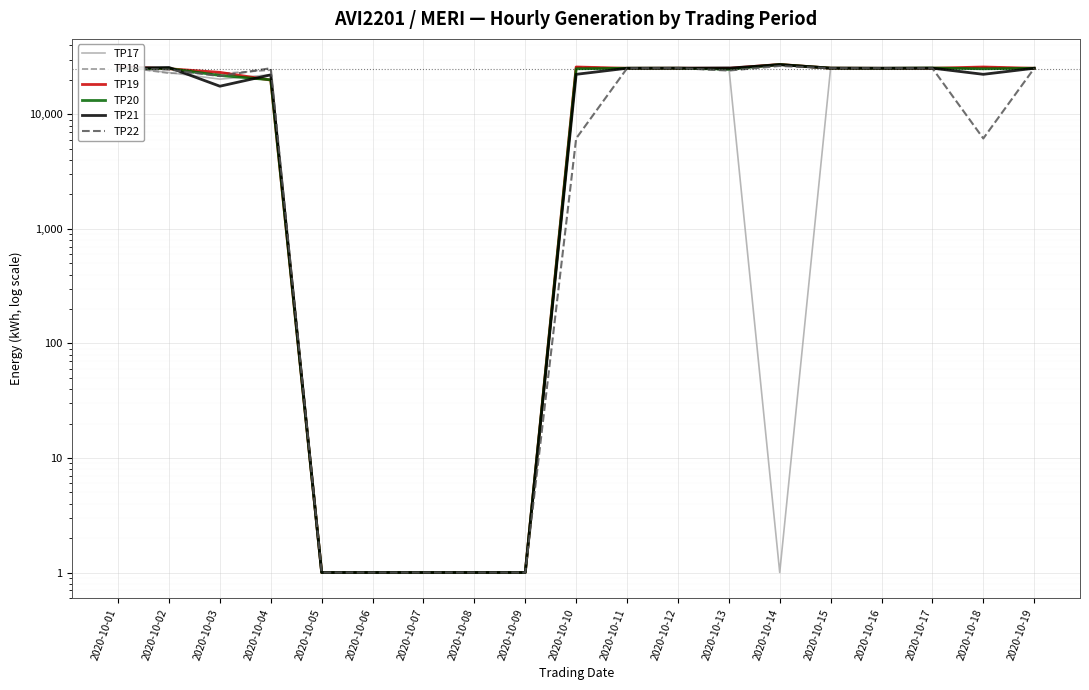

True or false: TP20 and TP19 cross at least once.

True